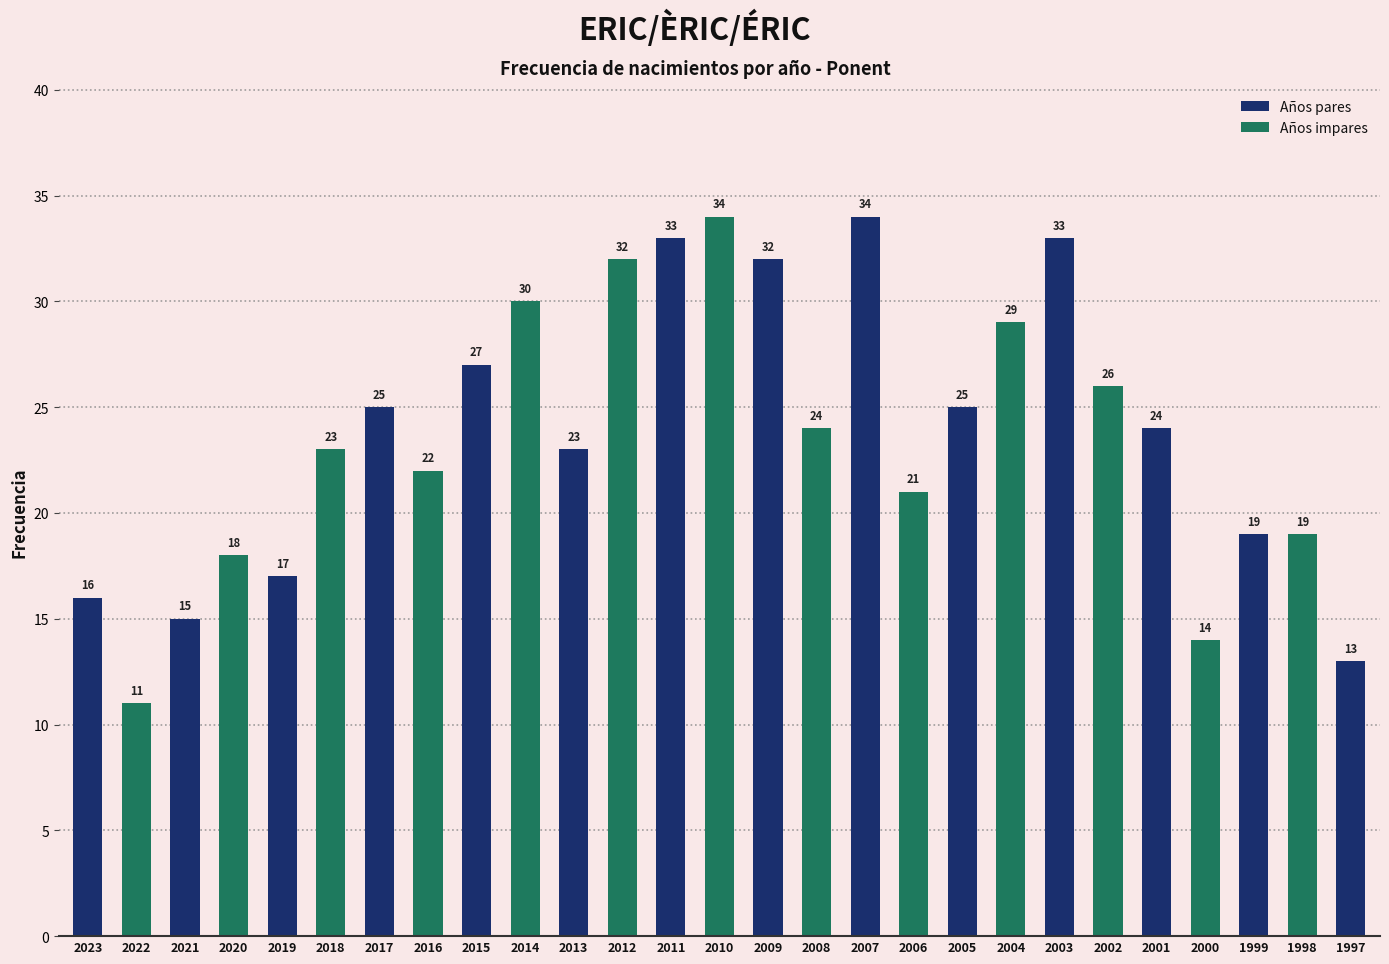

At which label is the value closest to 22?

2016